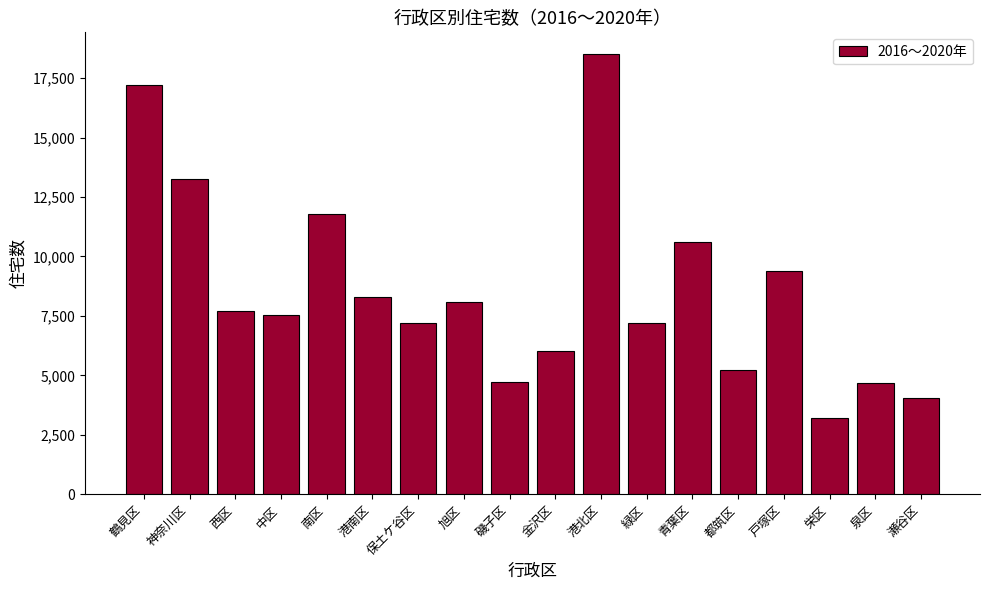

What is the difference between the maximum and minimum values?

15300